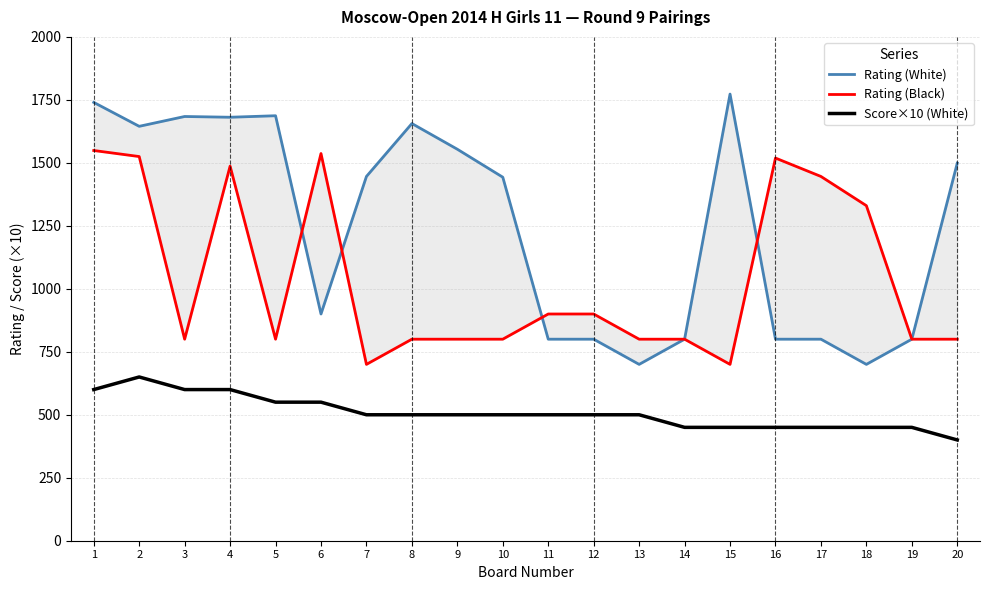

True or false: Rating (White) has more than 1 interior local peaks.

True